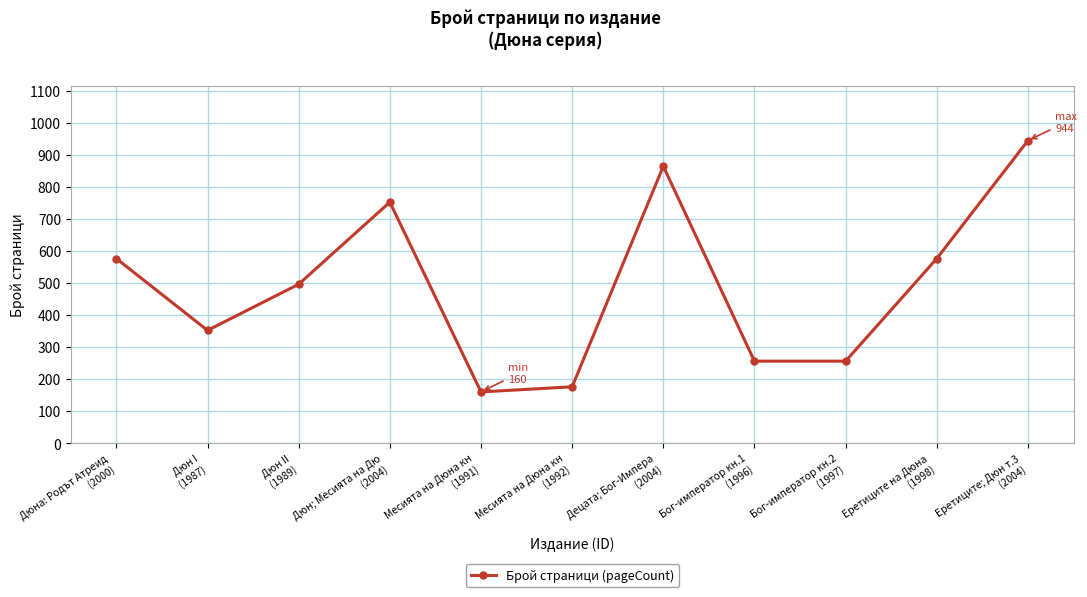

What is the ratio of the value at Децата; Бог-Импера
(2004) to the value at Месията на Дюна кн
(1991)?

5.4